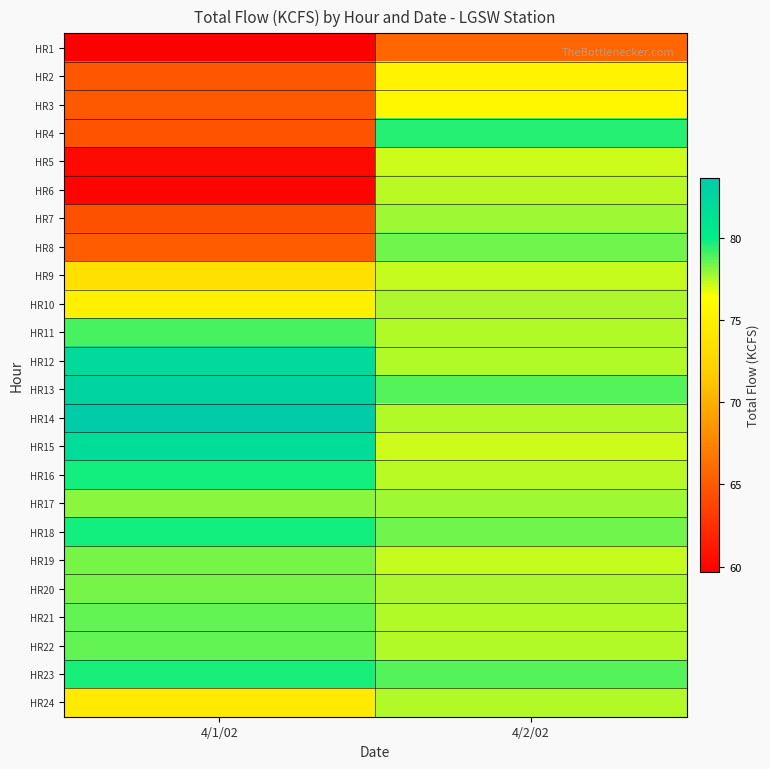

What is the minimum value shown in the chart?

59.7